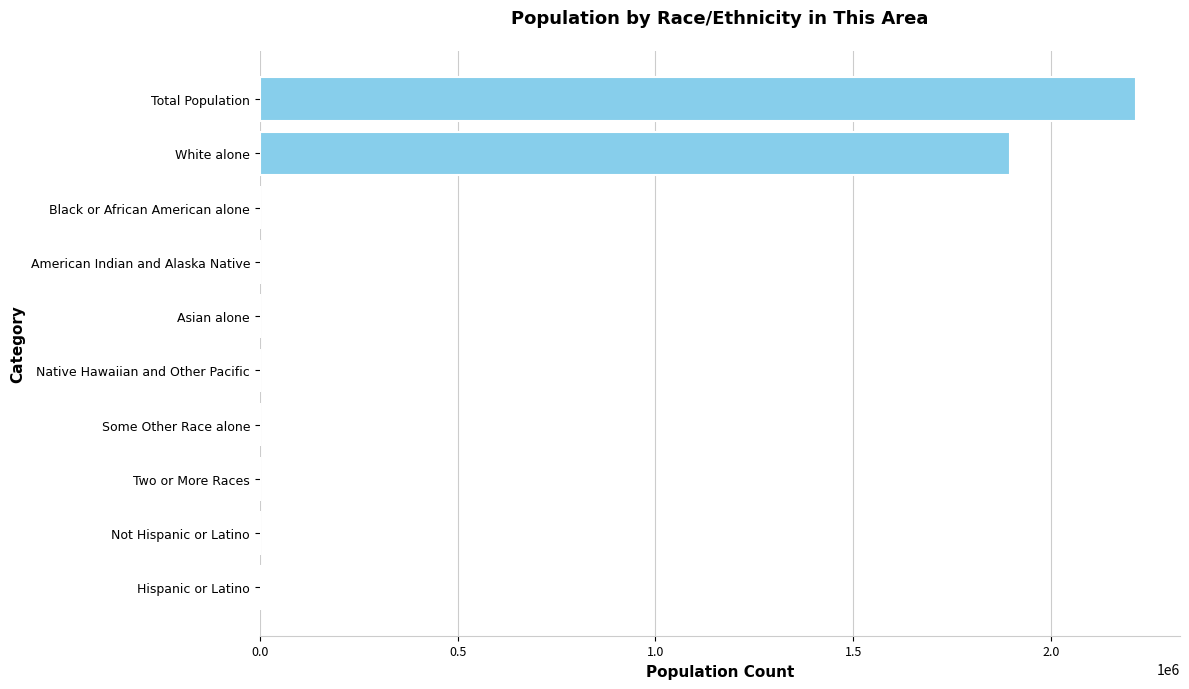

Which label corresponds to the largest value in the chart?

Total Population